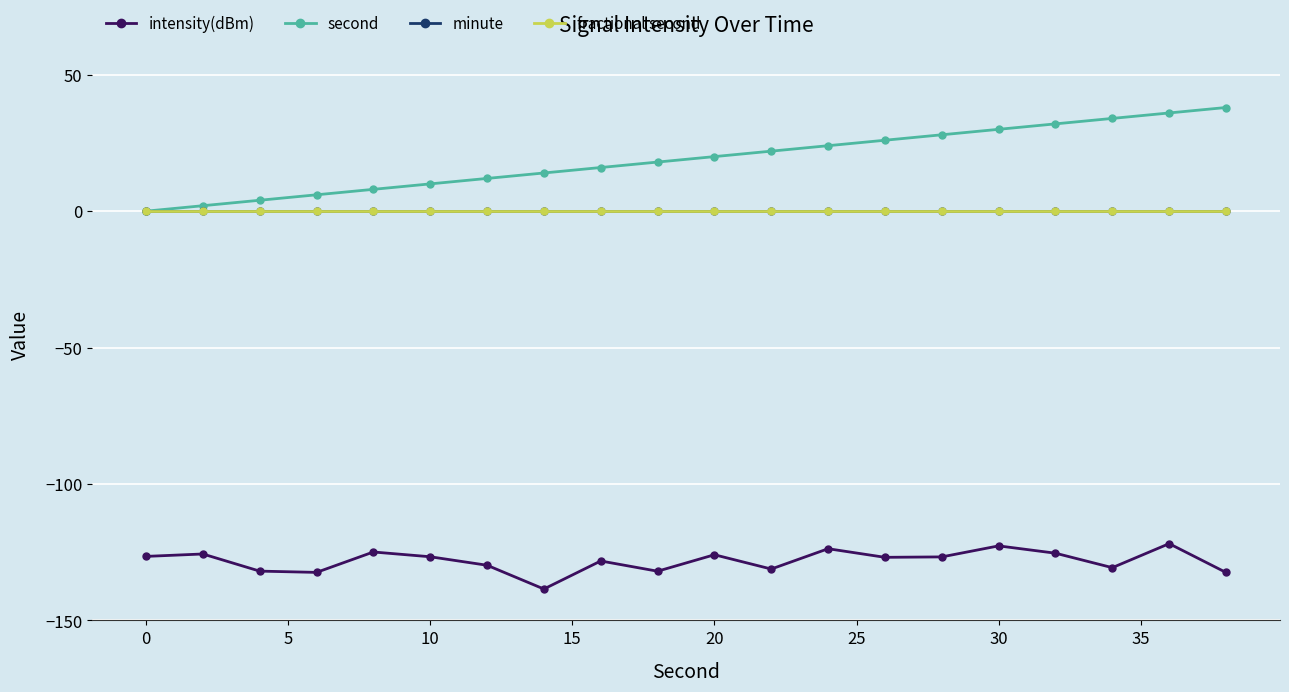

In intensity(dBm), how many points are higher than both neighbors (excluding endpoints)?

7